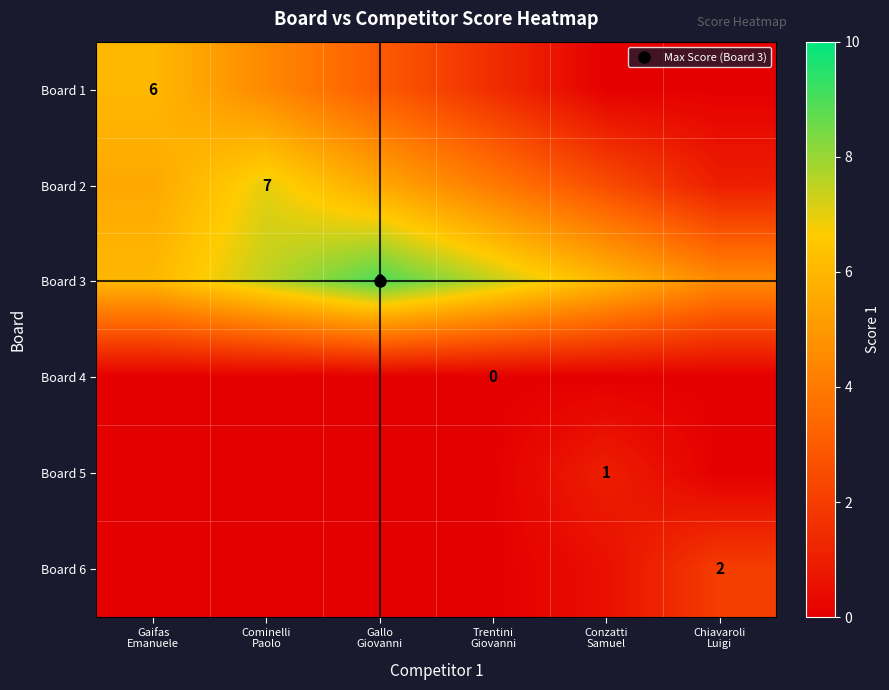

Which series has the largest total across all categories?

Board 3